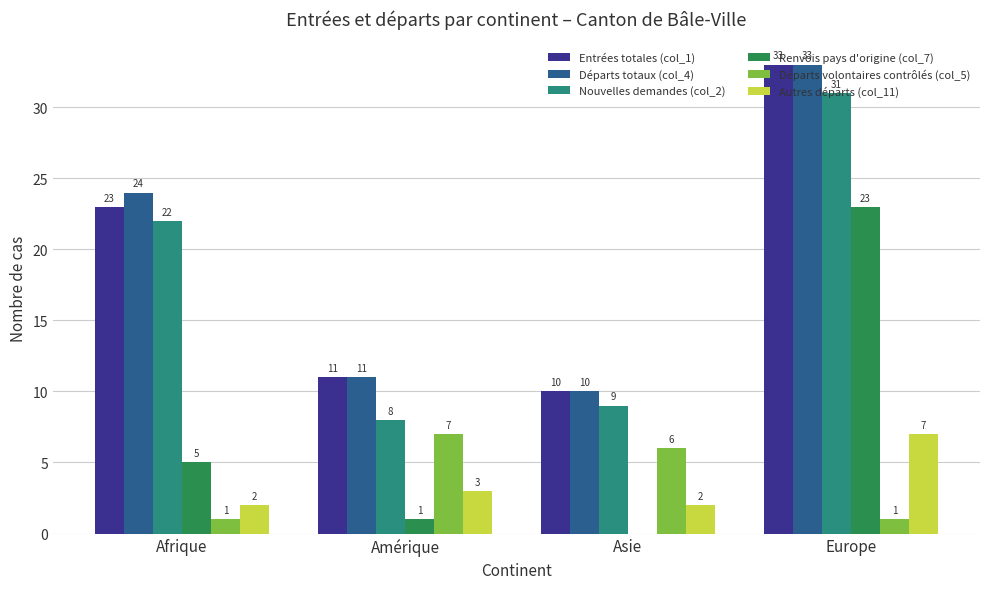

What are all the series names shown in the legend?

Entrées totales (col_1), Départs totaux (col_4), Nouvelles demandes (col_2), Renvois pays d'origine (col_7), Départs volontaires contrôlés (col_5), Autres départs (col_11)